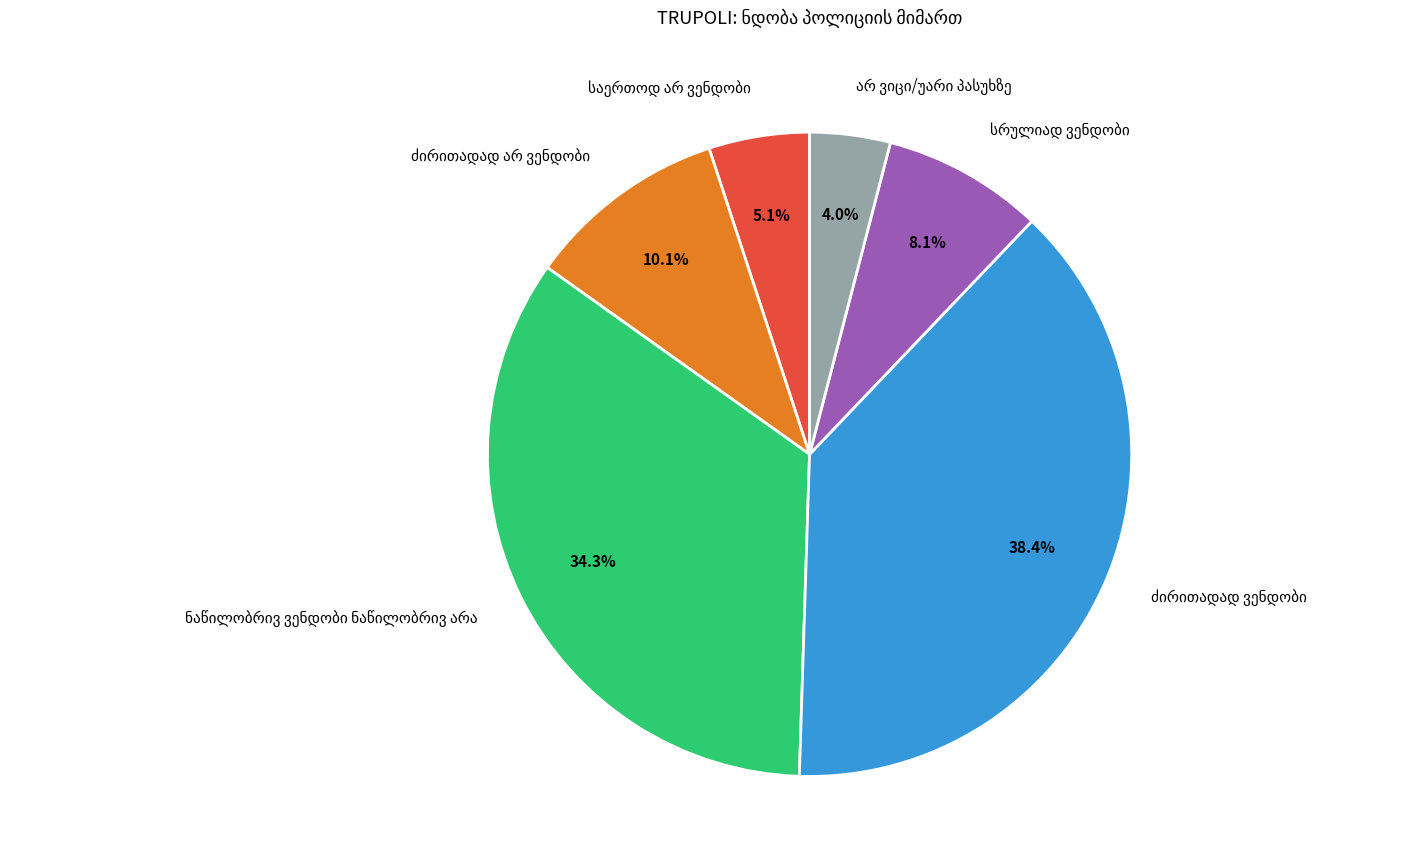

Does any single category account for the majority?

No